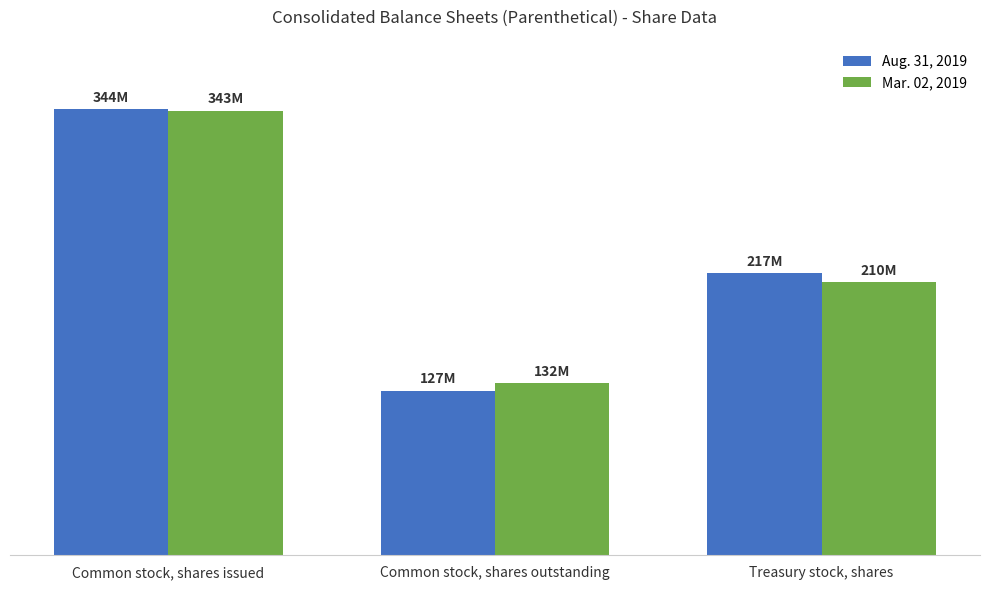

Is the value of Aug. 31, 2019 at Treasury stock, shares greater than the value of Mar. 02, 2019 at Treasury stock, shares?

Yes